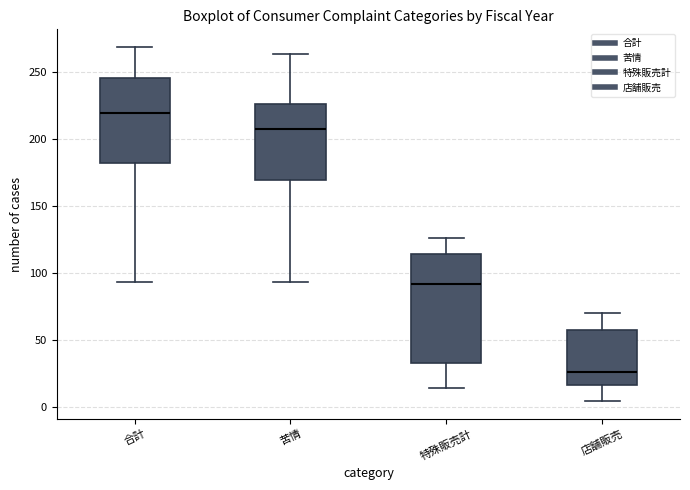

Where does the upper whisker of the box for 合計 end on the y-axis? The values are not printed on the chart, so give them approximately, as read against the axis.

270